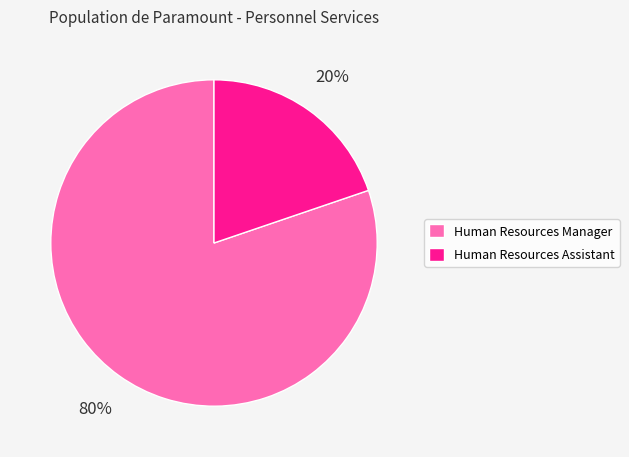

Is there any slice that represents more than half of the pie?

Yes